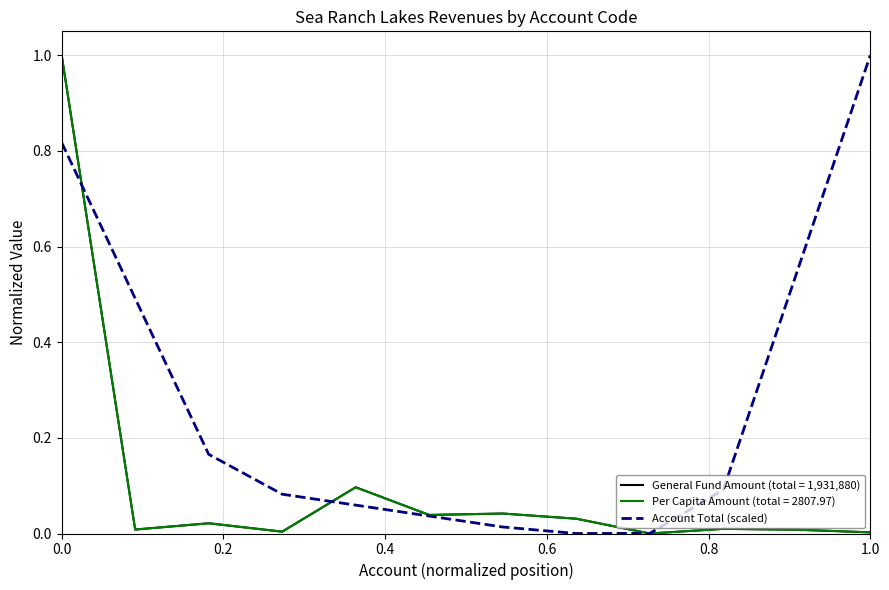

How many lines are shown in the chart?

3